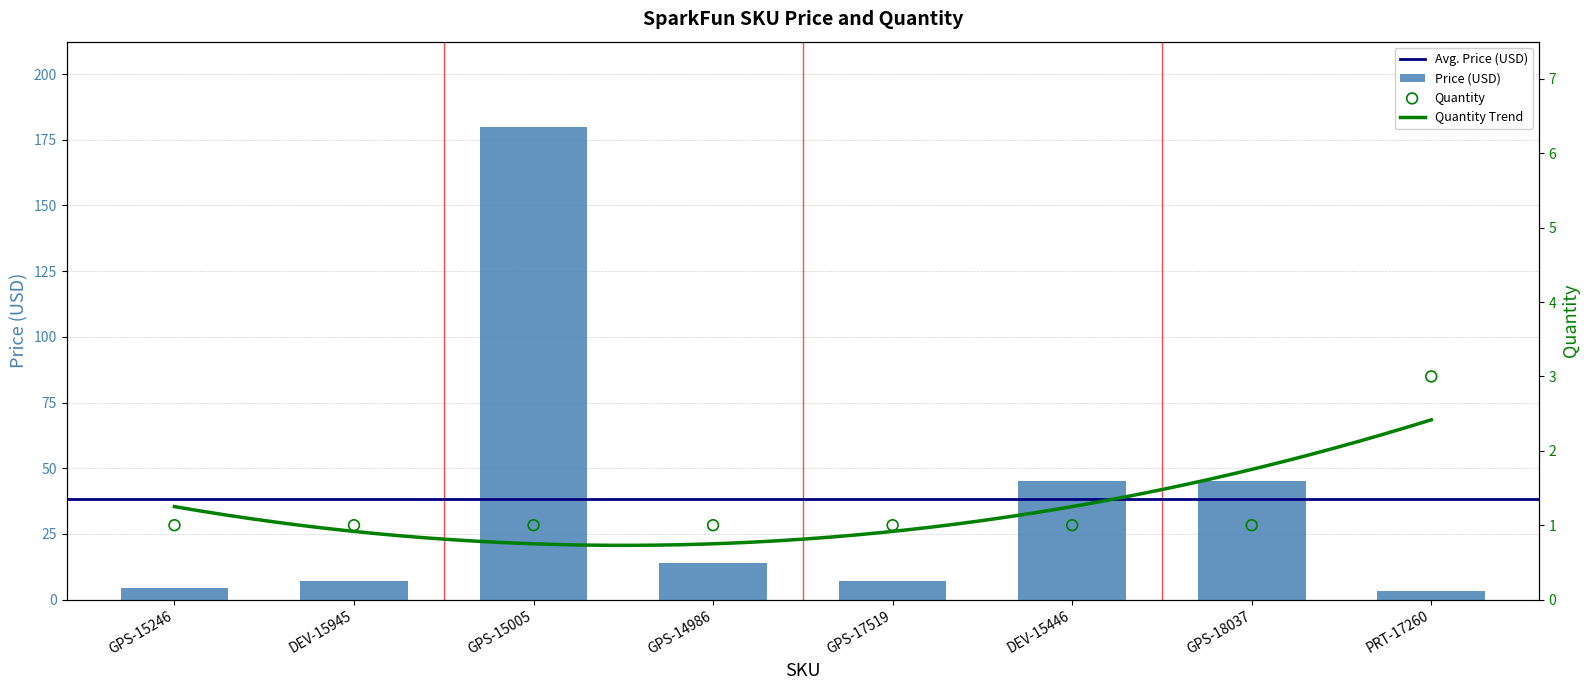

At how many categories does at least one series exceed 104?

1